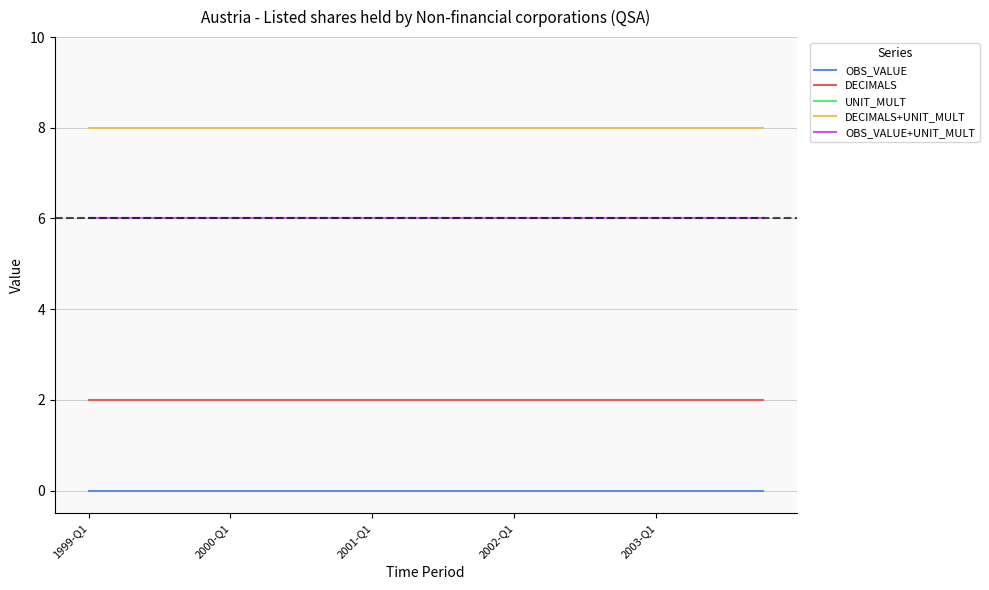

True or false: DECIMALS+UNIT_MULT has more than 1 interior local peaks.

False